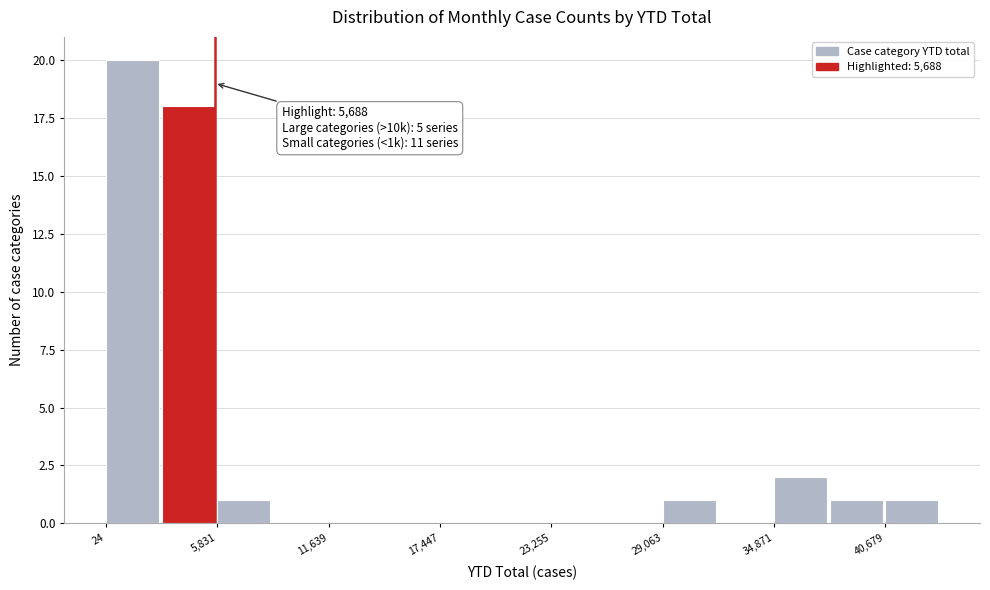

Around what value on the x-axis is the tallest bar? Give the approximate position of its centre, as read against the axis.

1000